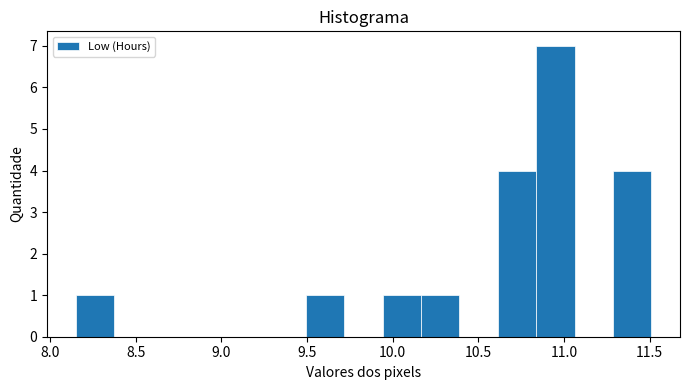

Reading left to right, list every bar in this chart as the range it spans on the x-axis followed by its height. Neither the bar edges nor the heights are printed on the chart, so give them approximately, as read against the axes.

8.15 to 8.35: 1
8.35 to 8.60: 0
8.60 to 8.80: 0
8.80 to 9.05: 0
9.05 to 9.25: 0
9.25 to 9.50: 0
9.50 to 9.70: 1
9.70 to 9.95: 0
9.95 to 10.15: 1
10.15 to 10.40: 1
10.40 to 10.60: 0
10.60 to 10.85: 4
10.85 to 11.05: 7
11.05 to 11.30: 0
11.30 to 11.50: 4